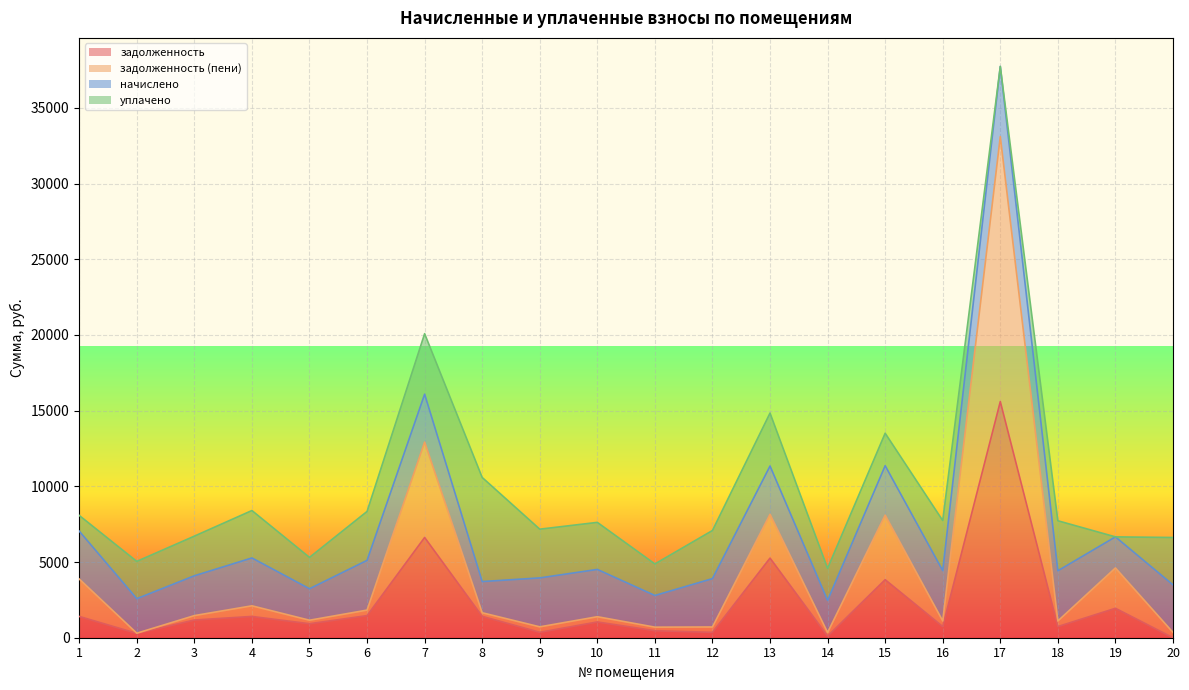

Between 3 and 17, which is larger?

17